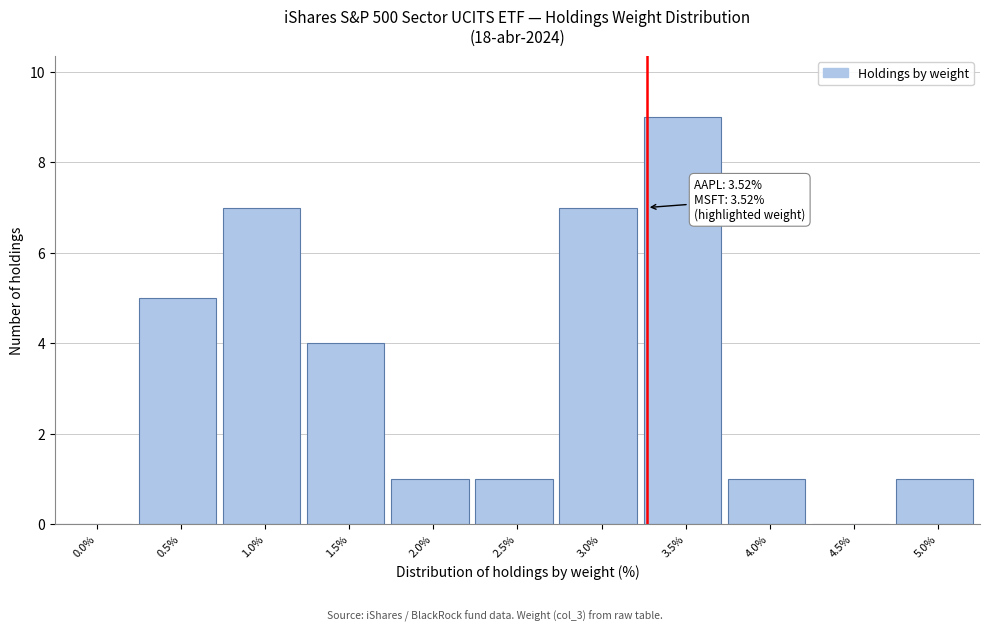

Reading left to right, extract all data points from this chart.

0.0%=0	0.5%=5	1.0%=7	1.5%=4	2.0%=1	2.5%=1	3.0%=7	3.5%=9	4.0%=1	4.5%=0	5.0%=1